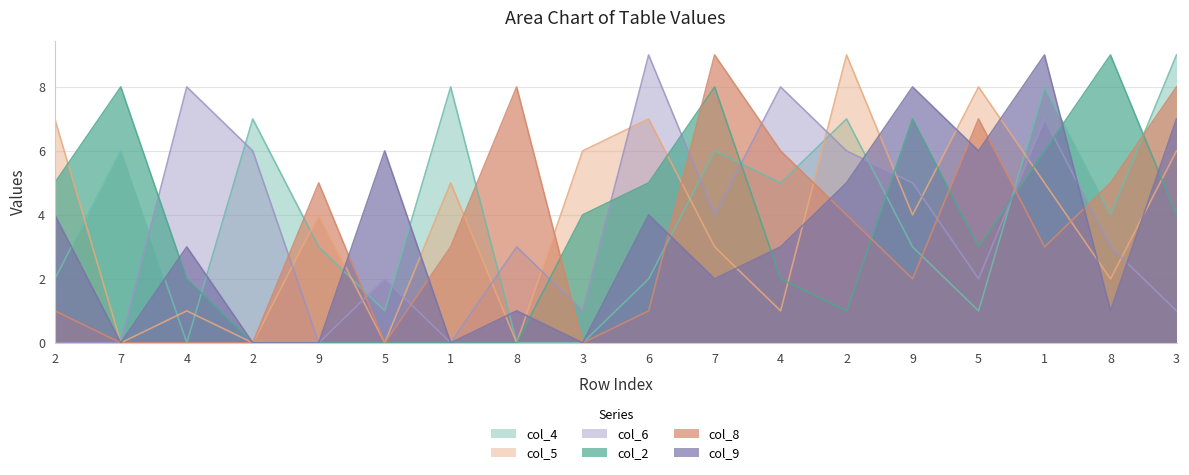

How many lines are shown in the chart?

6